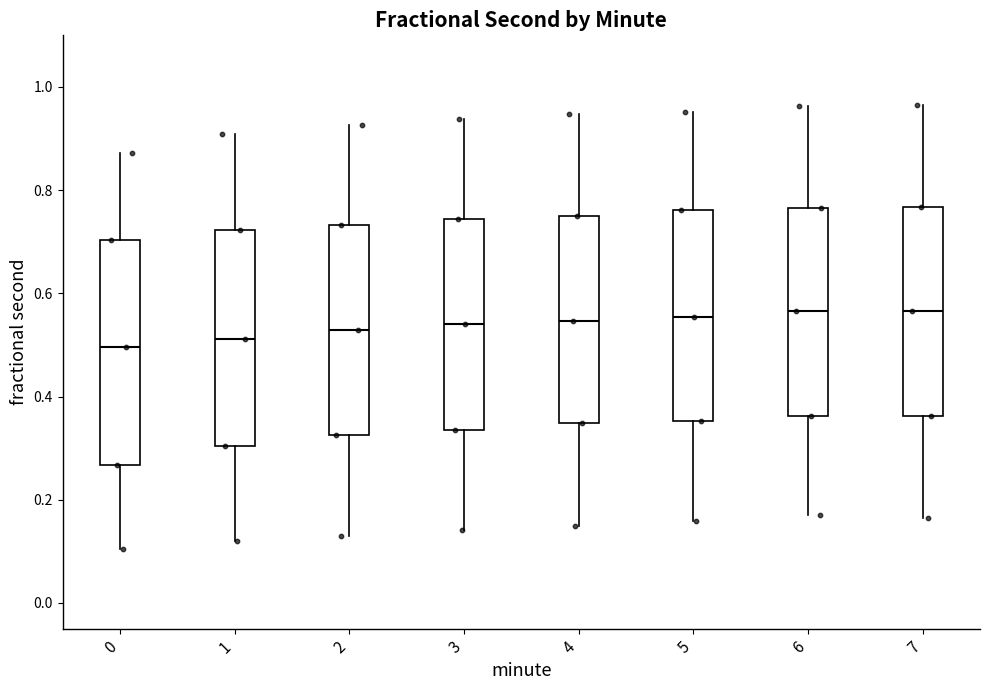

Reading left to right, read every box against the y-axis: the position of its median line, the range the box covers, and the ends of its whiskers. The values are not printed on the chart, so give them approximately, as read against the axis.

0: median 0.50, box 0.26 to 0.70, whiskers 0.10 to 0.88
1: median 0.52, box 0.30 to 0.72, whiskers 0.12 to 0.90
2: median 0.52, box 0.32 to 0.74, whiskers 0.14 to 0.92
3: median 0.54, box 0.34 to 0.74, whiskers 0.14 to 0.94
4: median 0.54, box 0.34 to 0.74, whiskers 0.14 to 0.94
5: median 0.56, box 0.36 to 0.76, whiskers 0.16 to 0.96
6: median 0.56, box 0.36 to 0.76, whiskers 0.18 to 0.96
7: median 0.56, box 0.36 to 0.76, whiskers 0.16 to 0.96